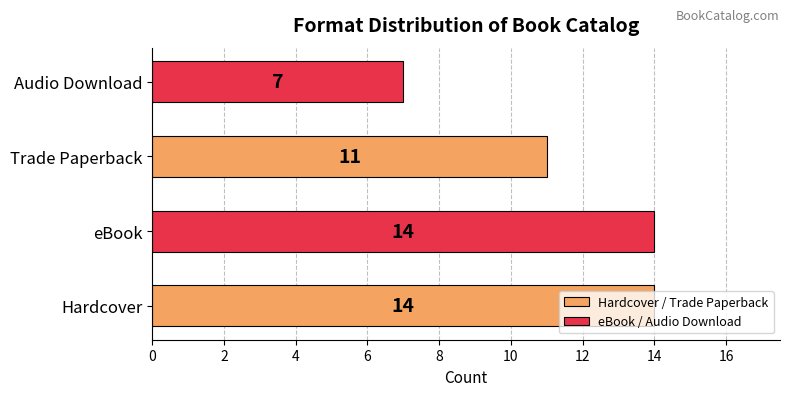

How many categories are shown in the chart?

4